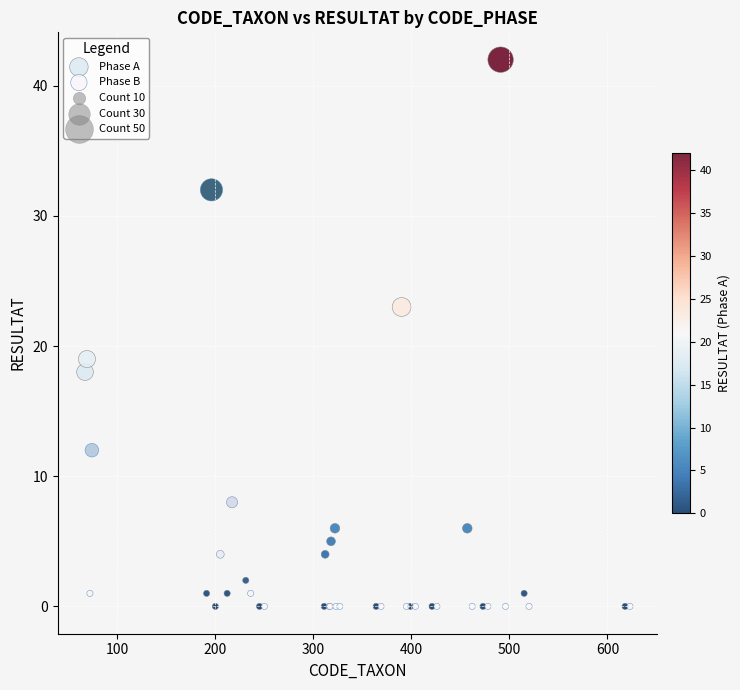

Which series has the widest spread of Y values?

Phase A